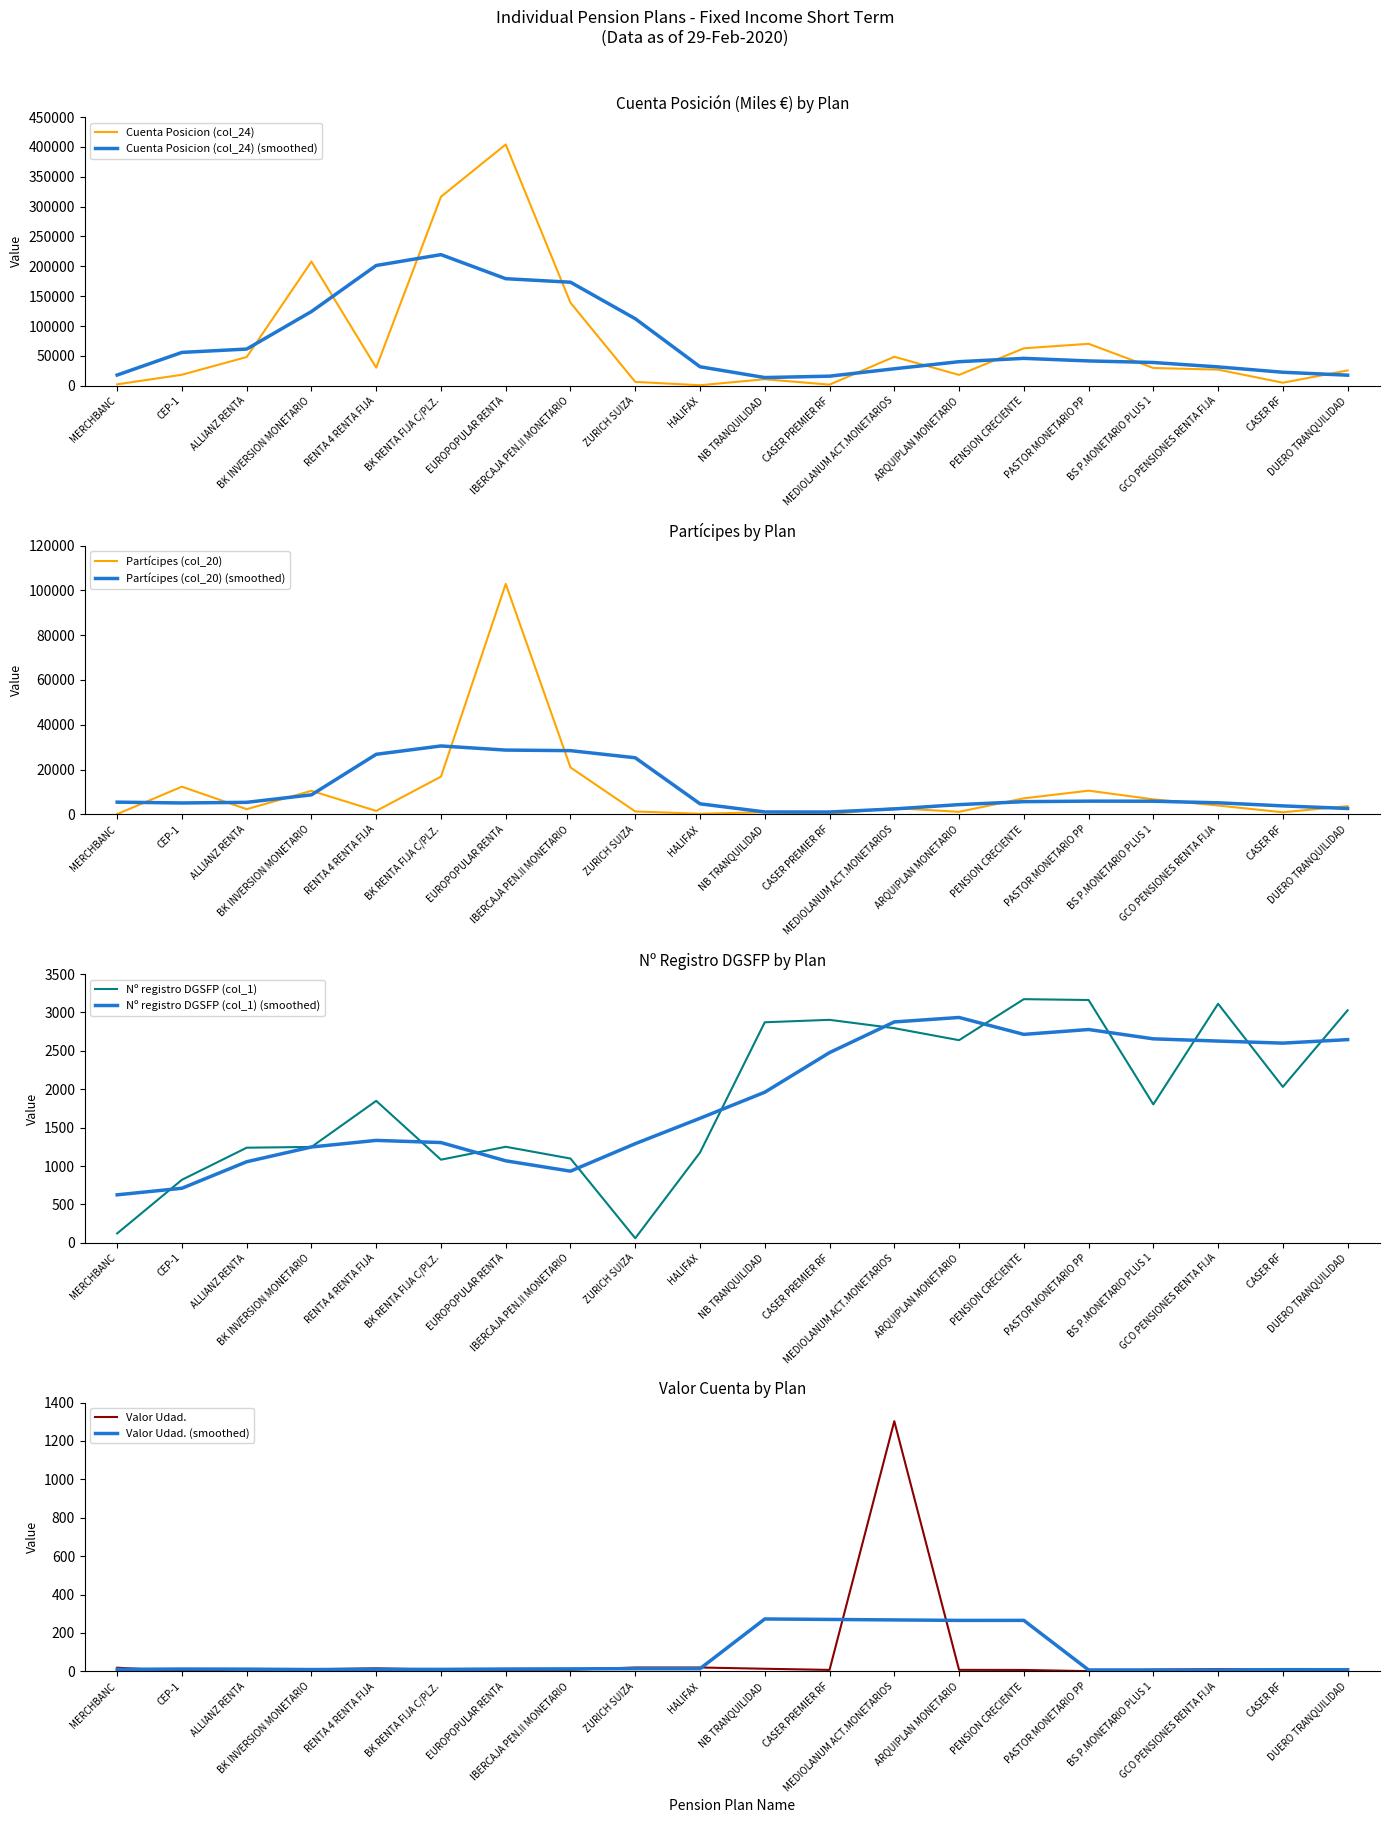

True or false: Cuenta Posicion (col_24) has a value of 29824.0 at BS P.MONETARIO PLUS 1.

True